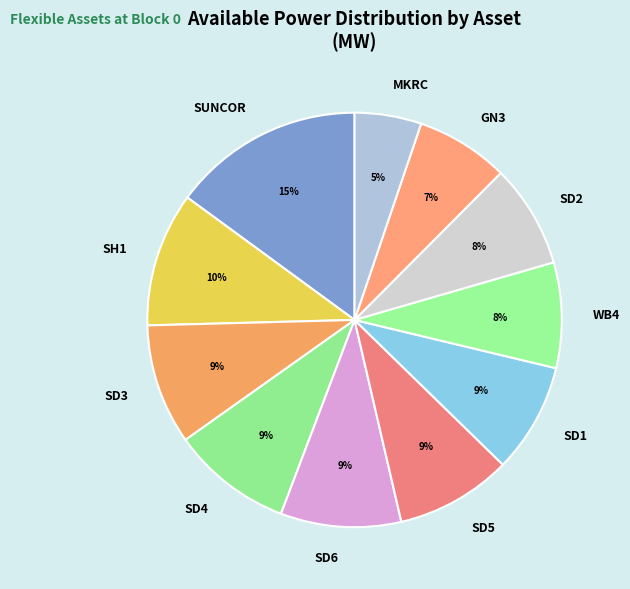

Which category has the smallest portion of the pie?

MKRC